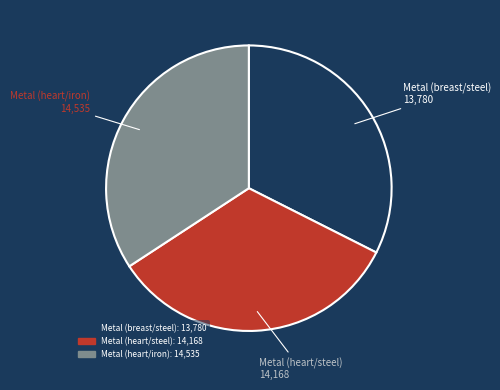

Is there any slice that represents more than half of the pie?

No